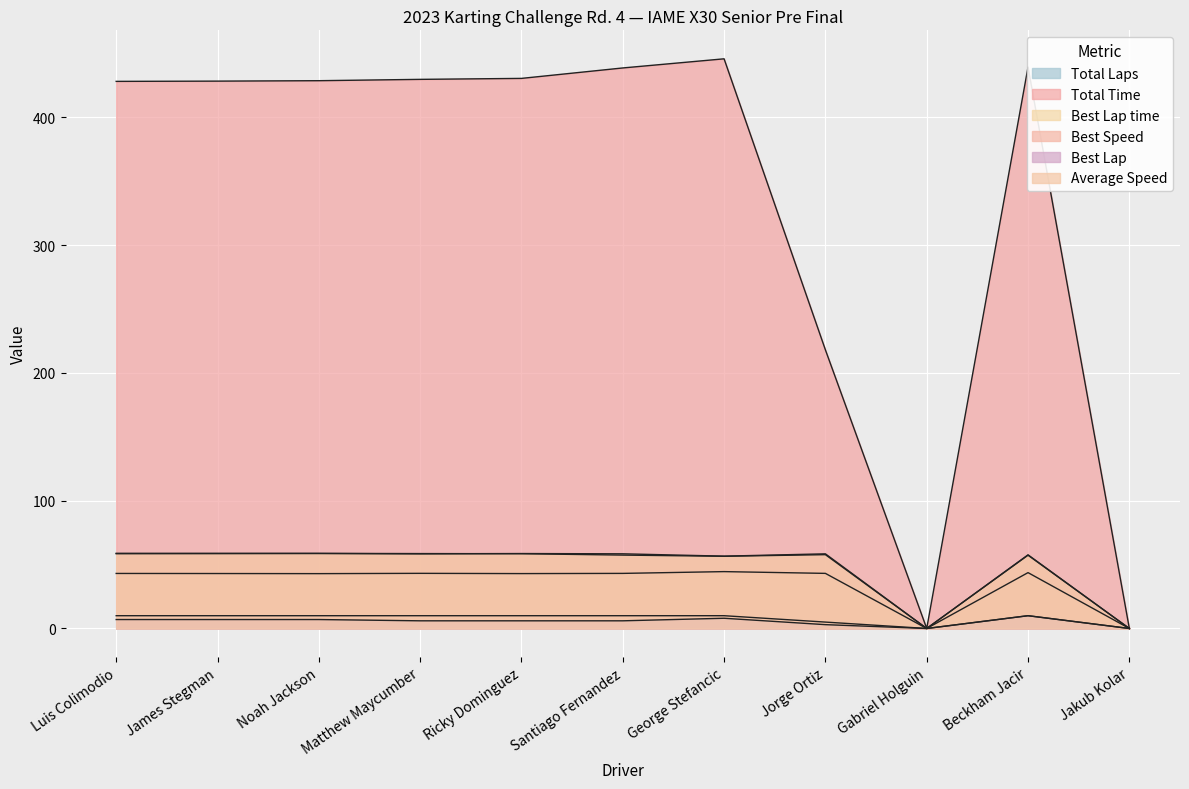

Is it true that Best Lap equals 3.3 at Gabriel Holguin?

False